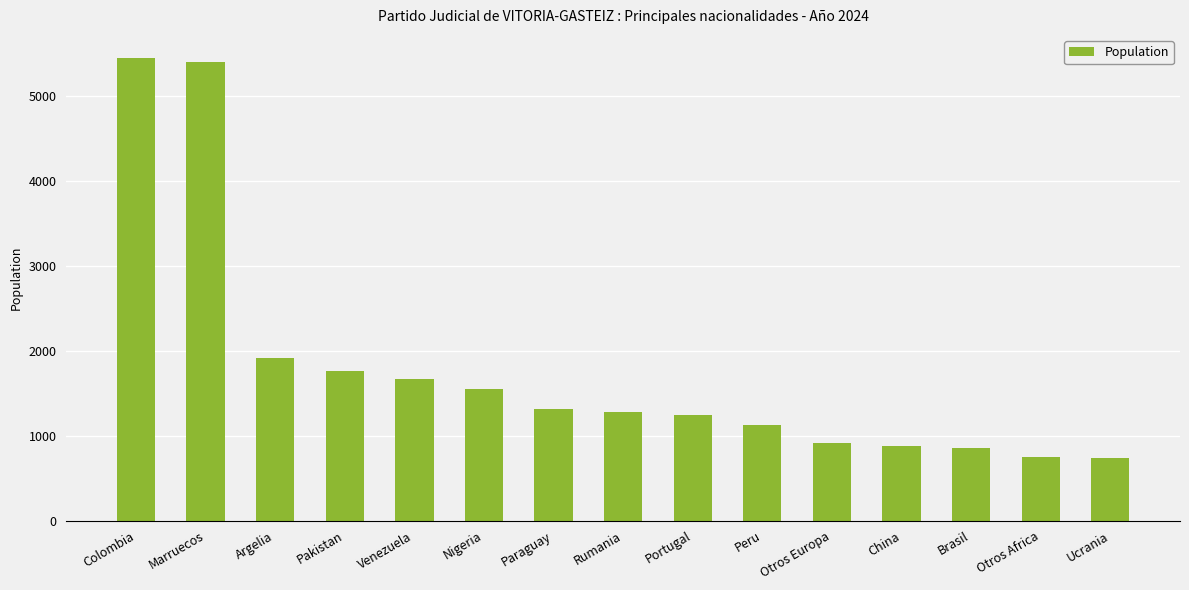

Does the chart contain stacked bars?

No